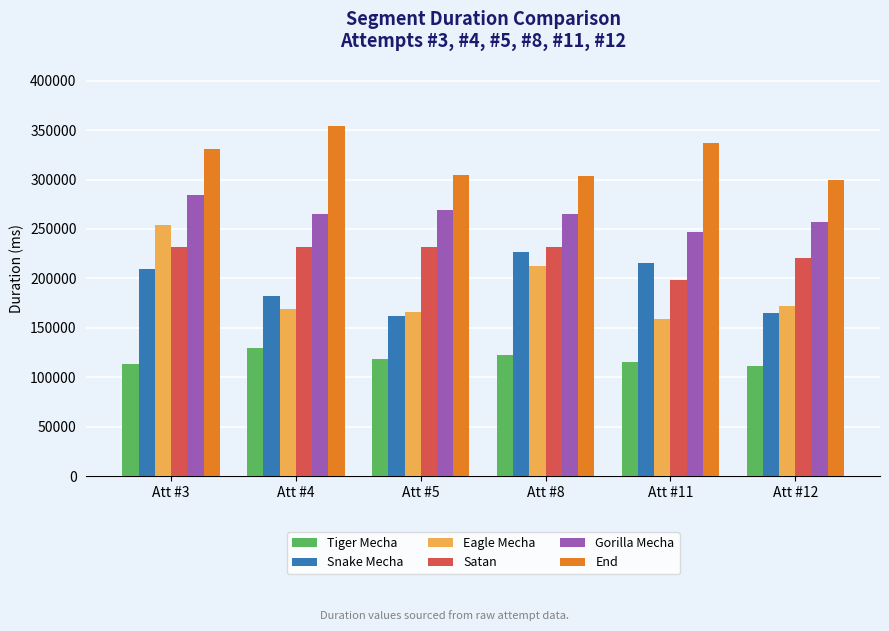

What is the difference between the highest and lowest values at Att #4?

225006